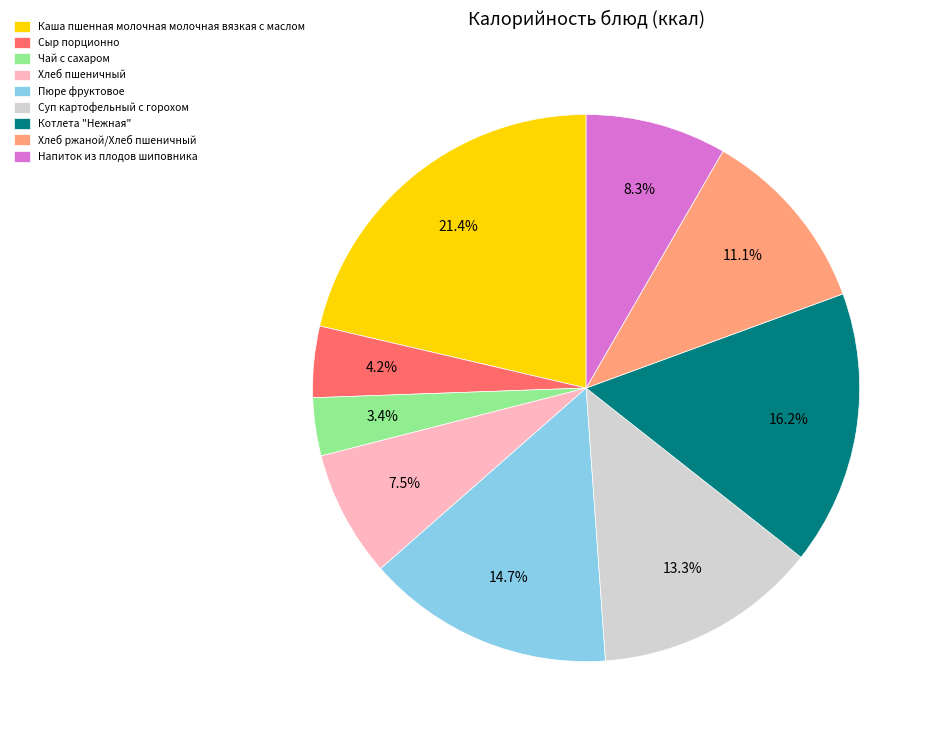

Which has a higher value, Сыр порционно or Каша пшенная молочная молочная вязкая с маслом?

Каша пшенная молочная молочная вязкая с маслом